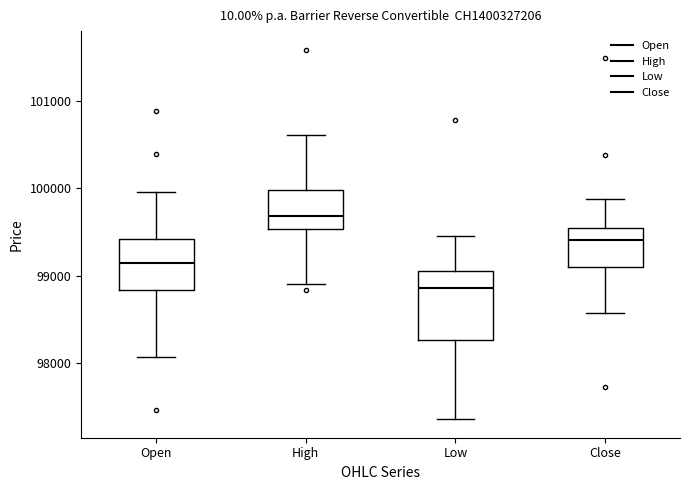

Which box's median line is the highest?

High